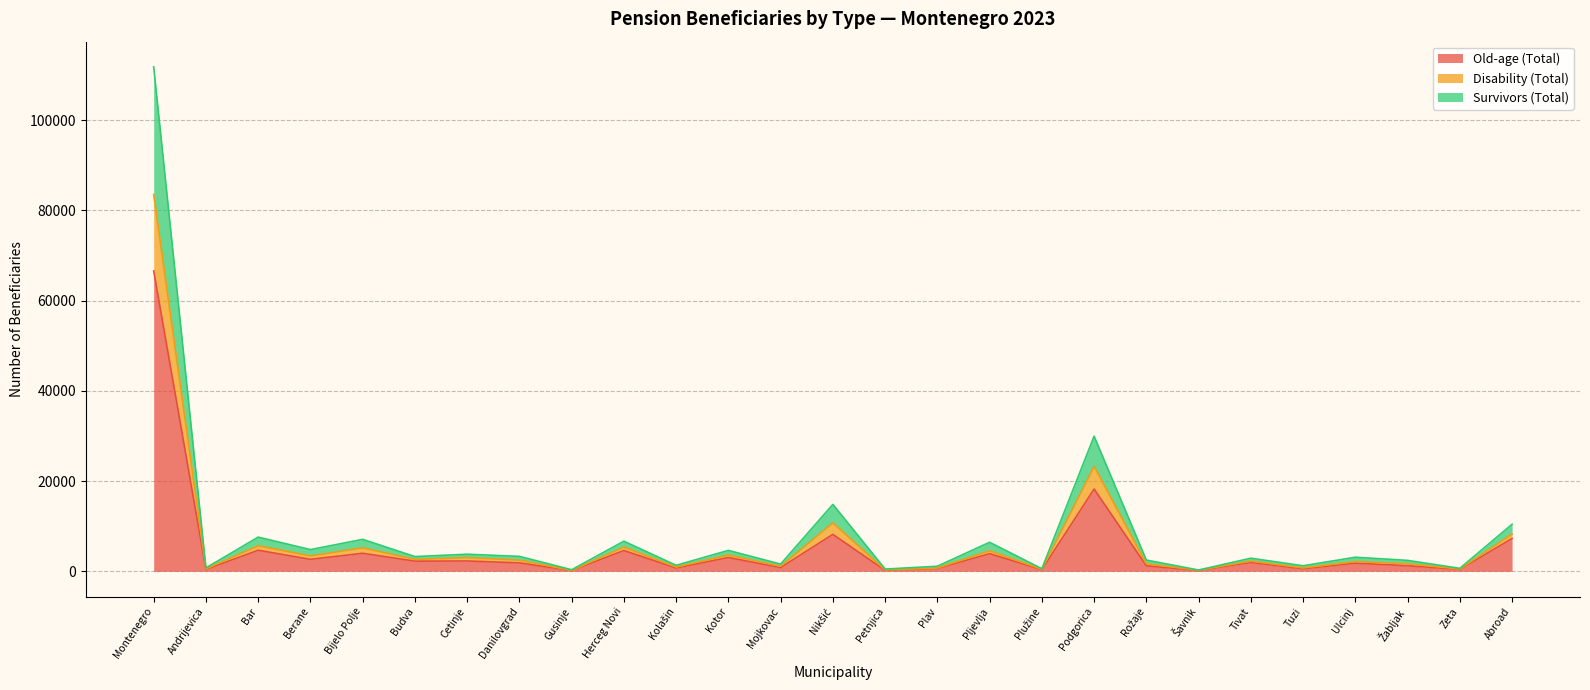

Is it true that Old-age (Total) equals 4253 at Berane?

False